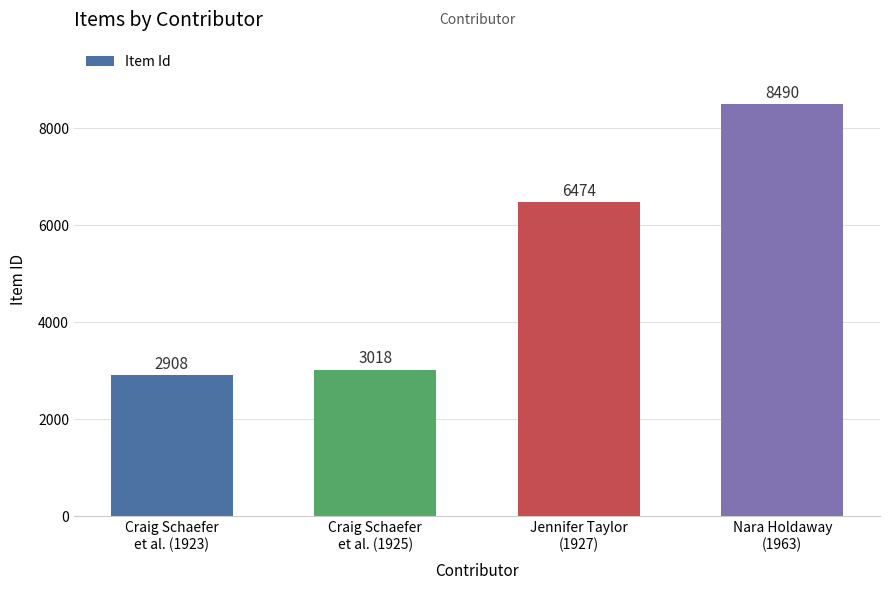

How many values are below 6474?

2